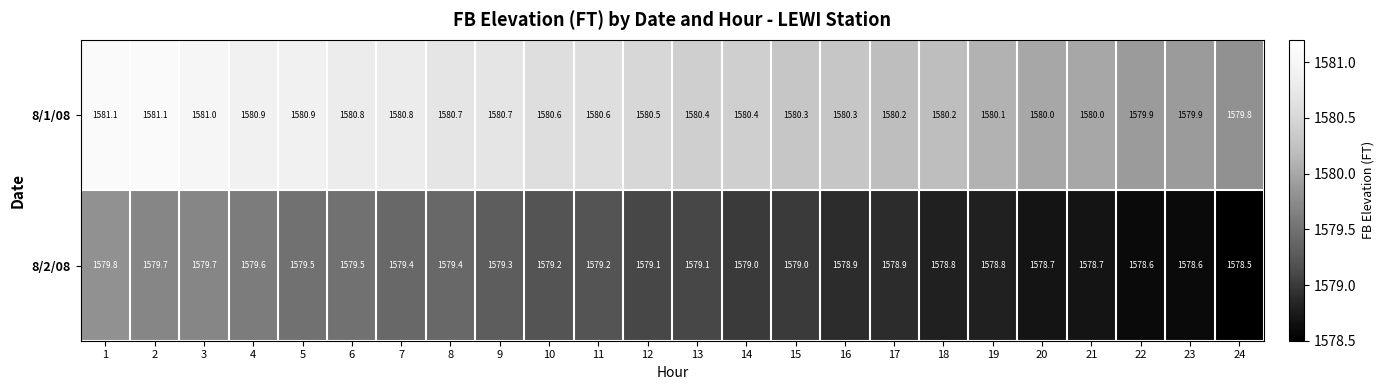

Is it true that 8/2/08 equals 719.3 at 21?

False